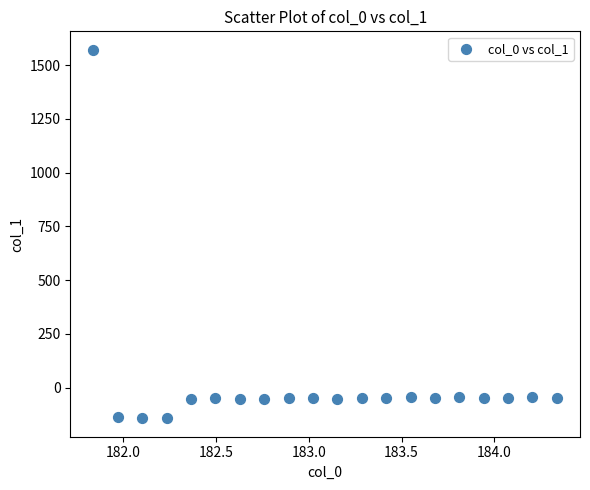

What is the range of X values (max minus min)?

2.5